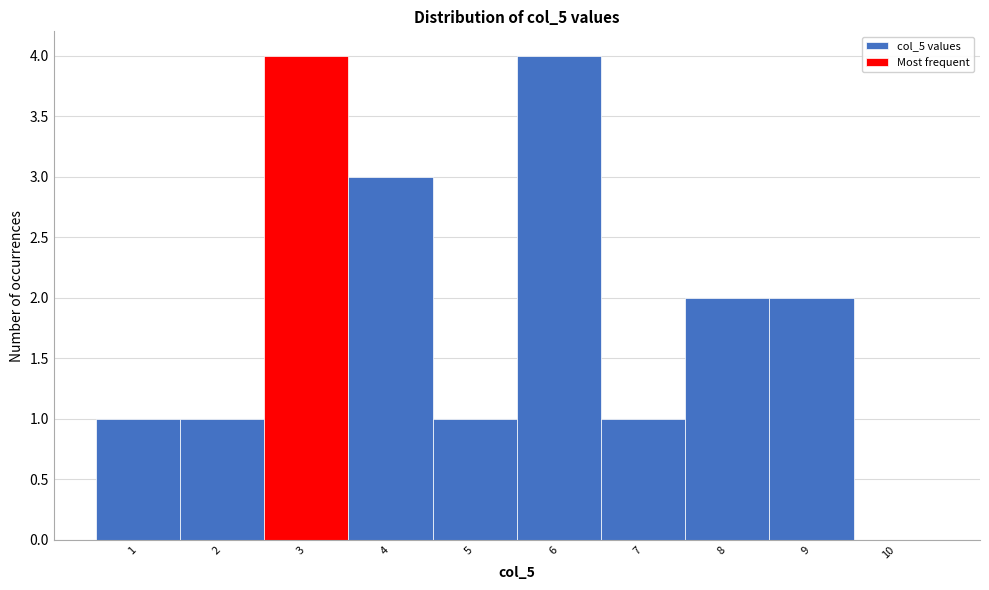

What is the height of the bar covering 4.5 to 5.5 on the x-axis? The values are not printed on the chart, so give them approximately, as read against the axis.

1